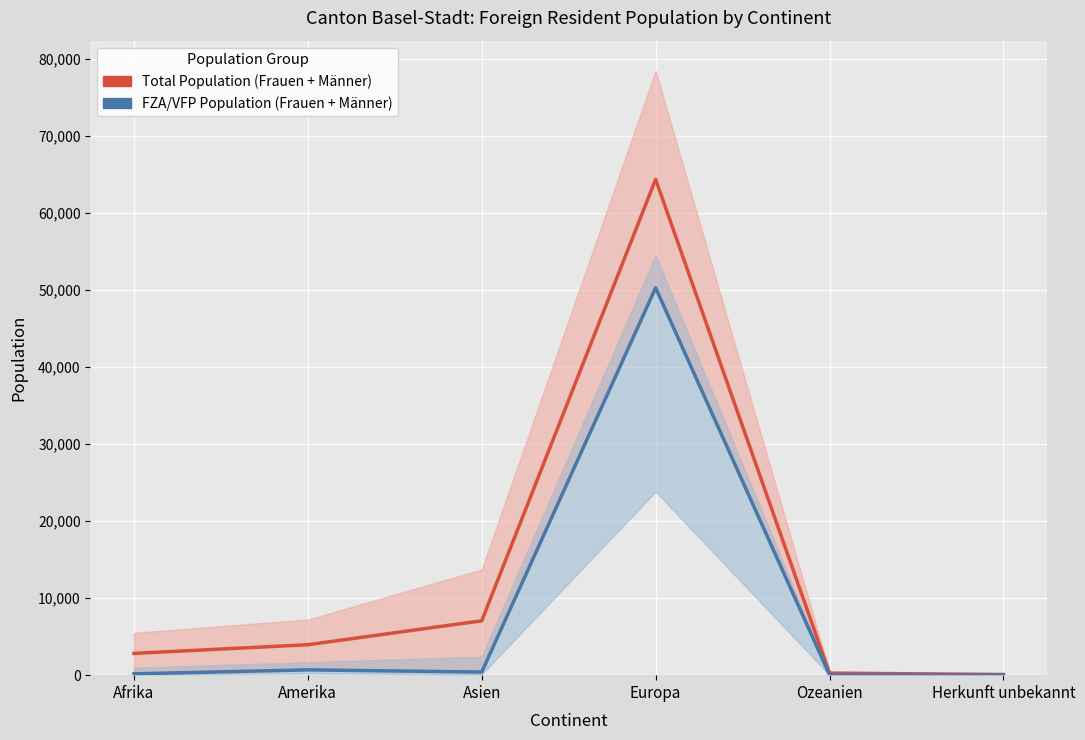

Rank the categories by FZA/VFP Population (Frauen+Männer) value from highest to lowest.

Europa, Amerika, Asien, Afrika, Ozeanien, Herkunft unbekannt